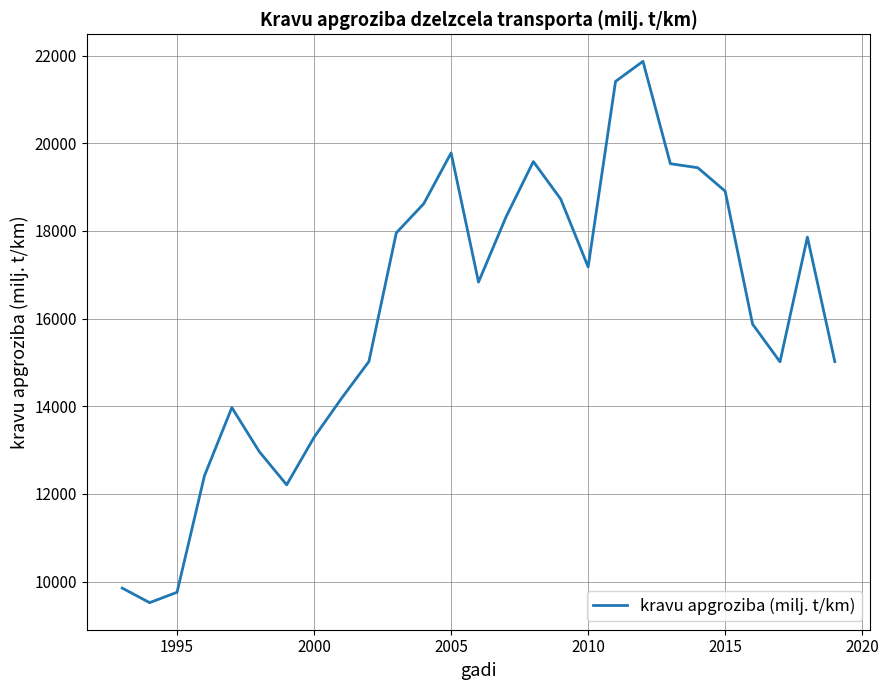

Is this an area chart (filled region under the line)?

No